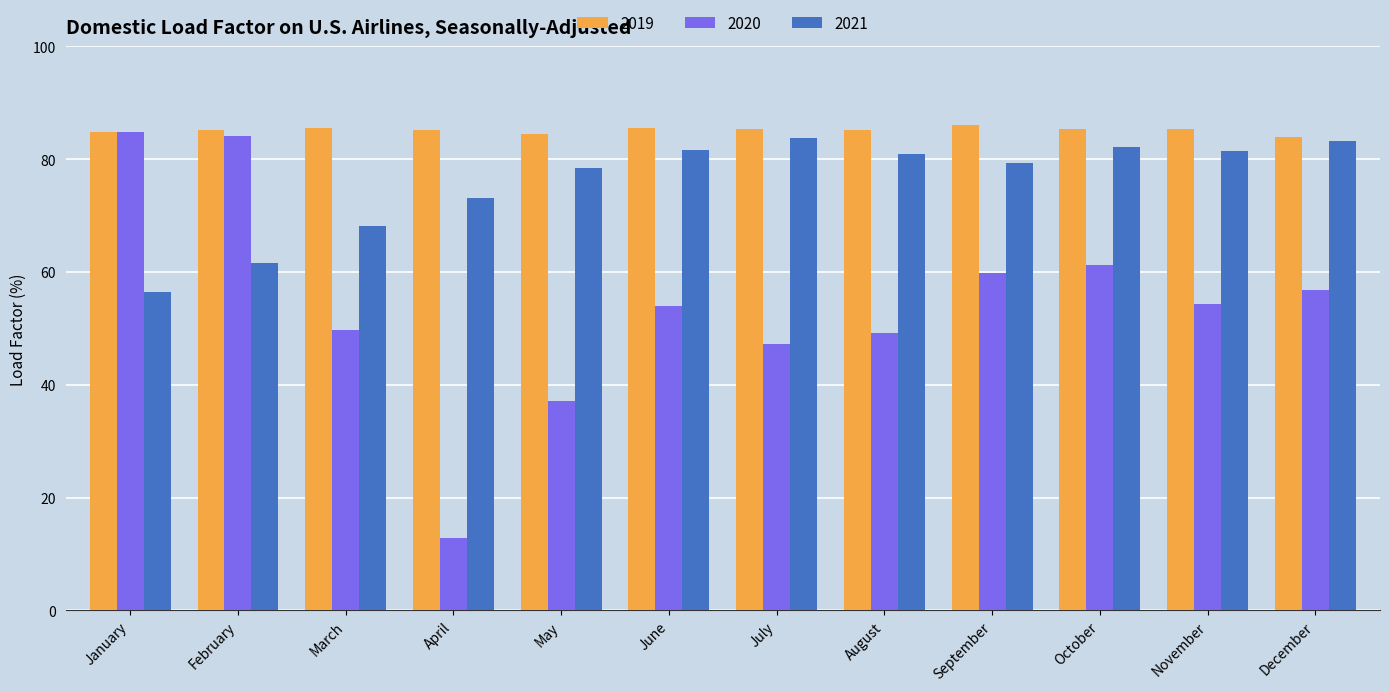

What is the difference between the highest and lowest values at February?

23.5